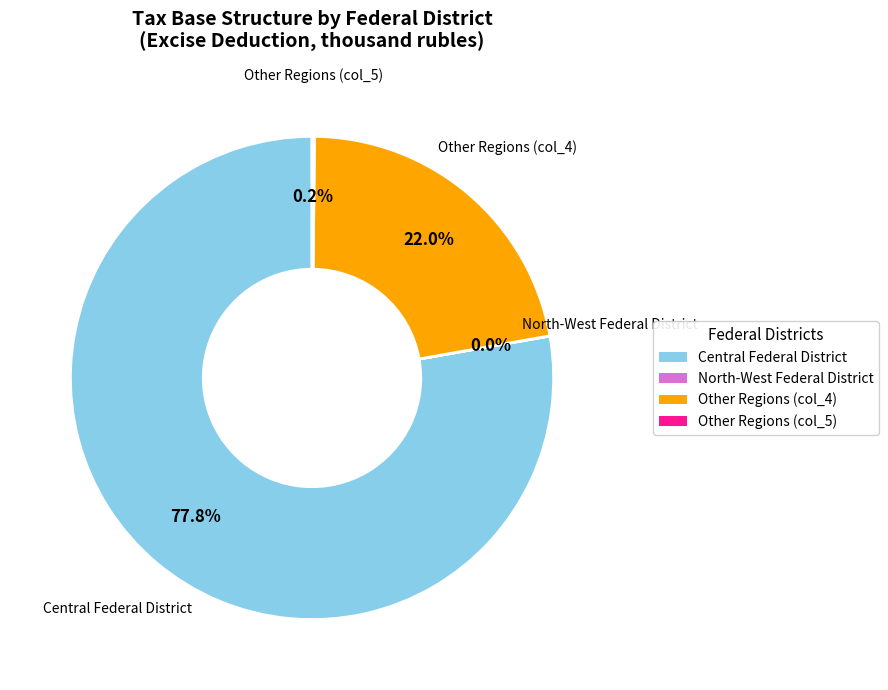

Is there a majority slice in this chart?

Yes